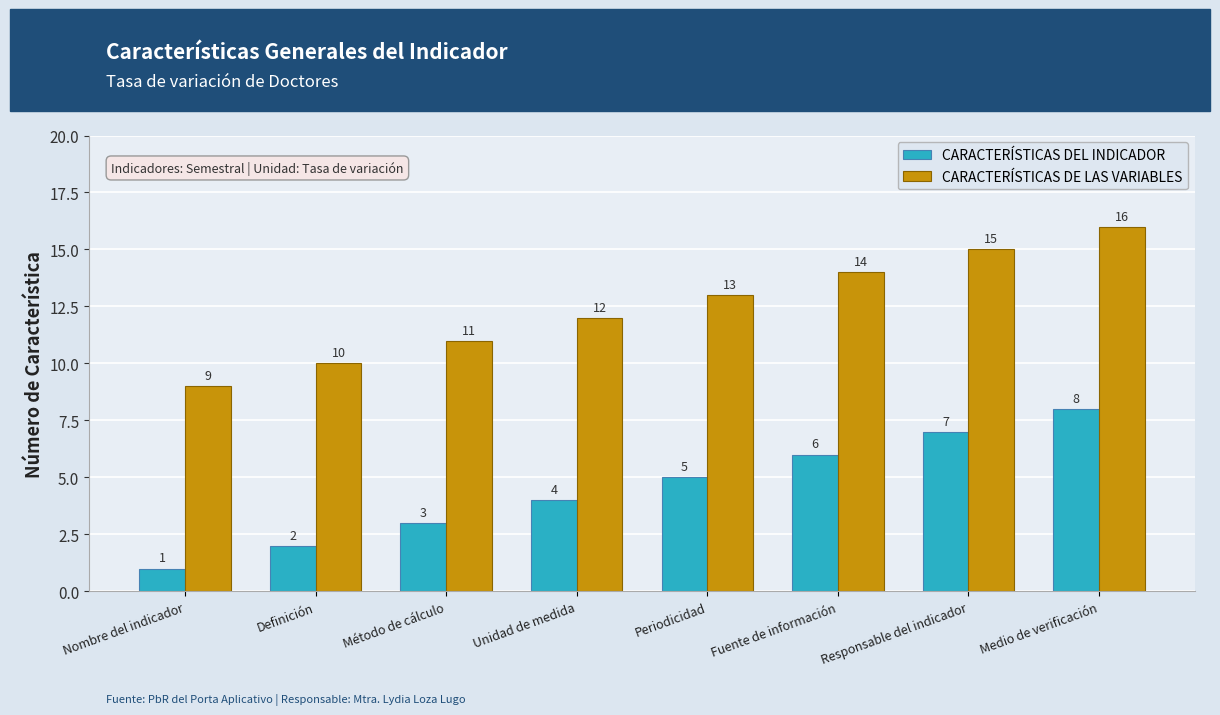

The value of CARACTERÍSTICAS DE LAS VARIABLES at Unidad de medida is 21. True or false?

False